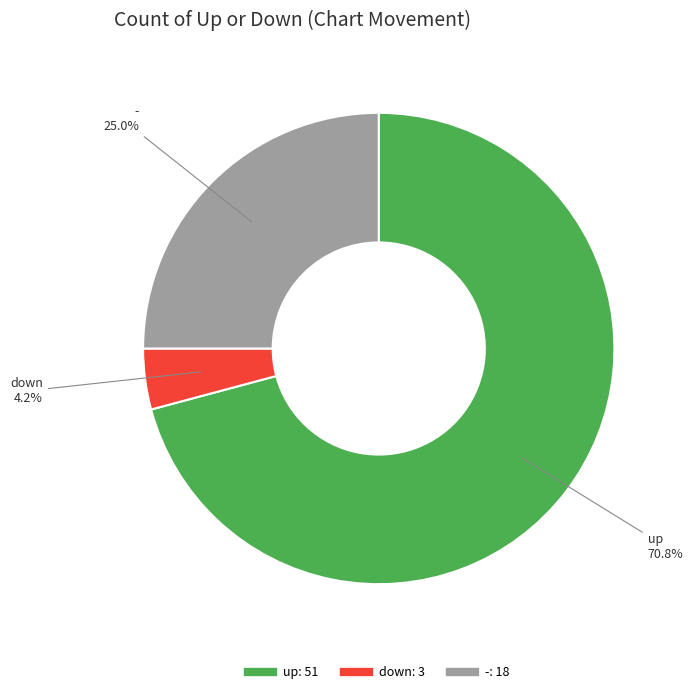

Is it true that up is 71% of the pie?

True